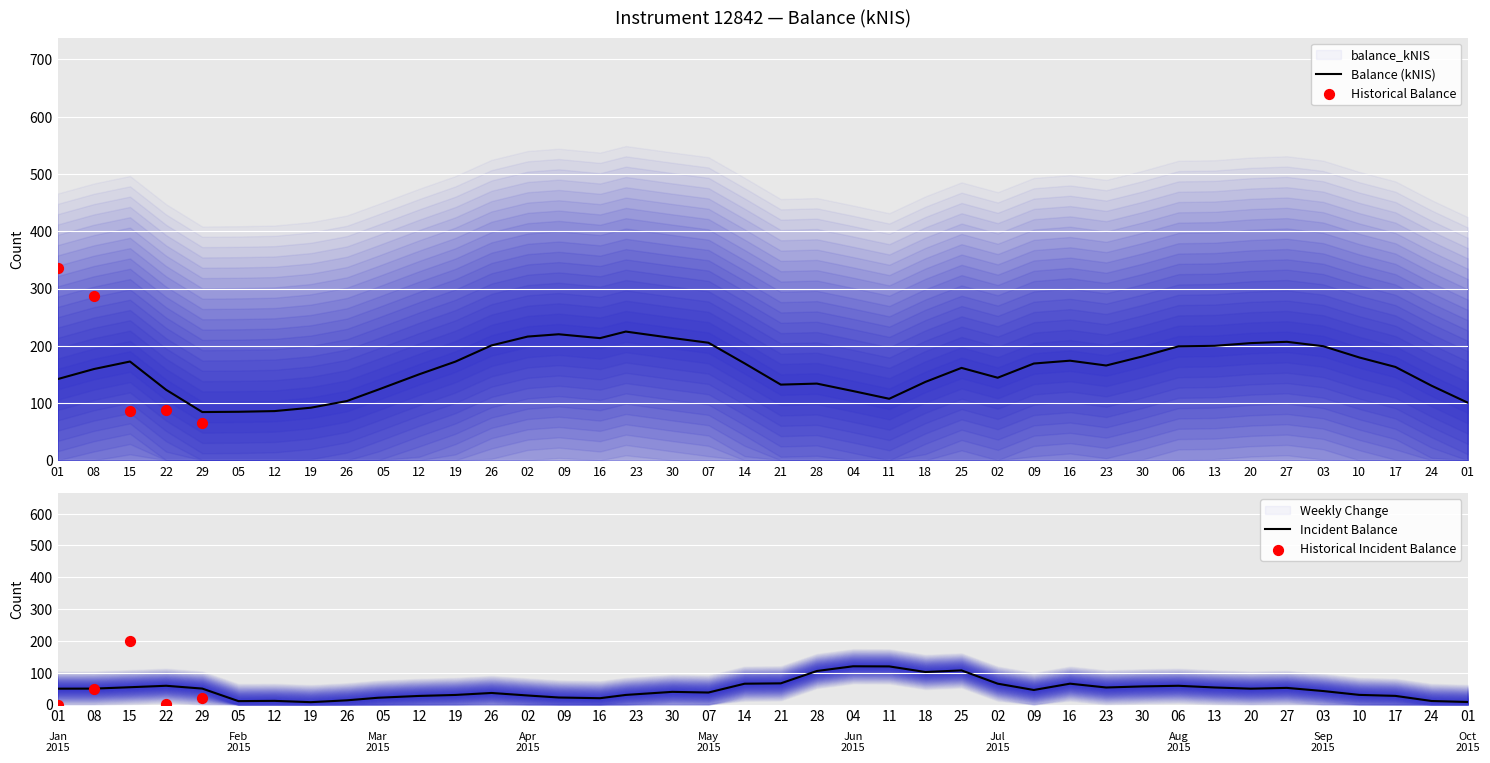

Which has a higher value, 2015-03-26 or 2015-07-16?

2015-03-26